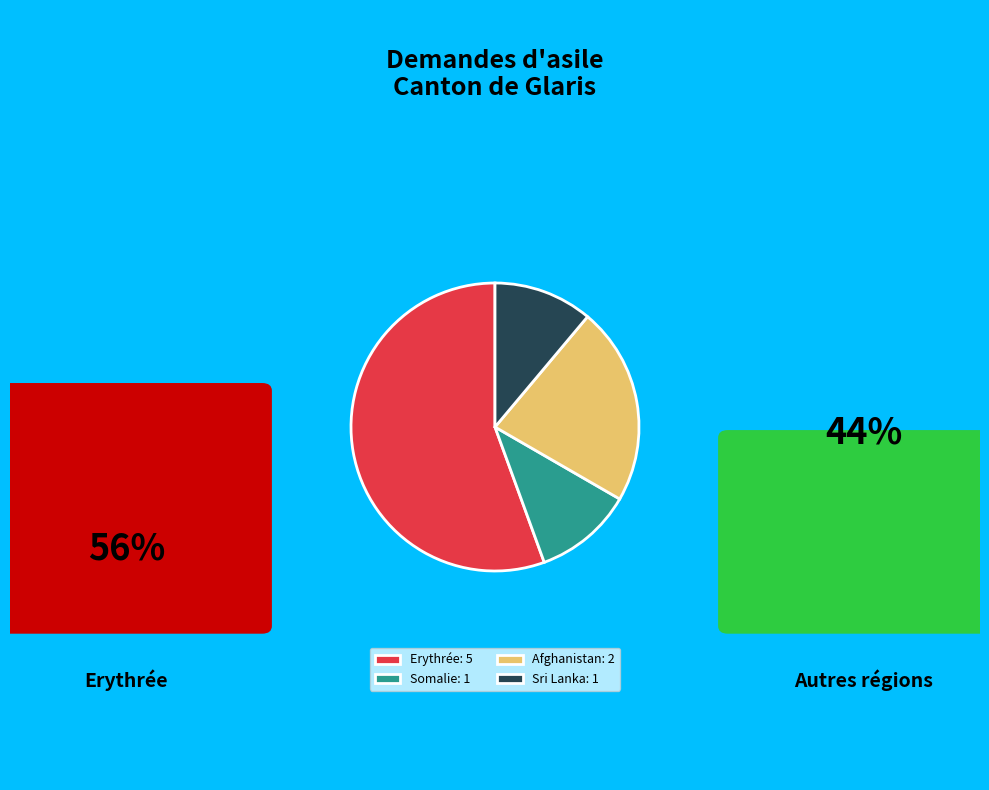

Between Sri Lanka: 1 and Erythrée: 5, which is larger?

Erythrée: 5